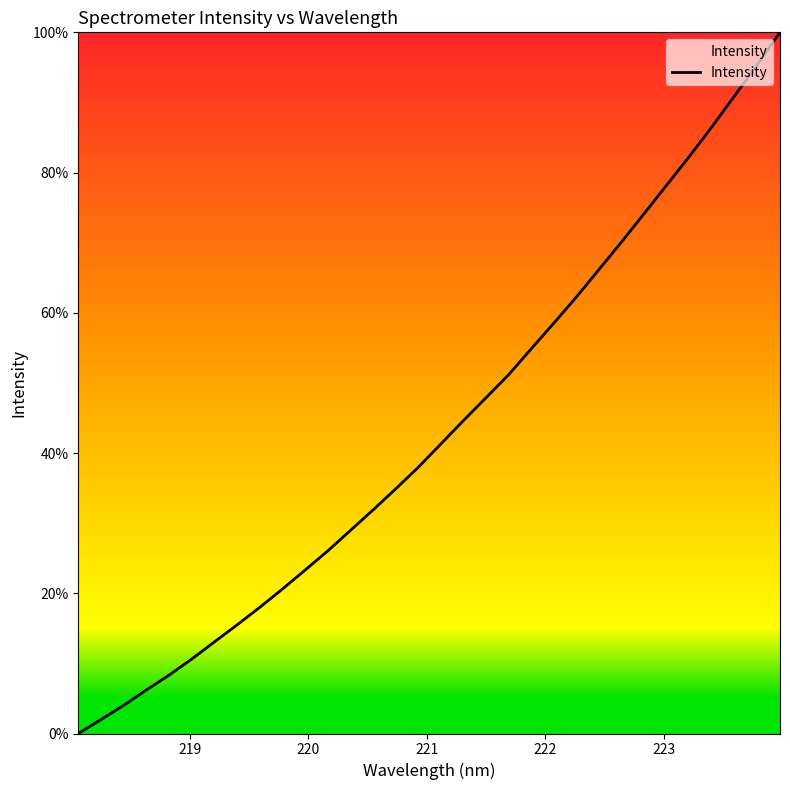

What is the sum of all values?

1385.5